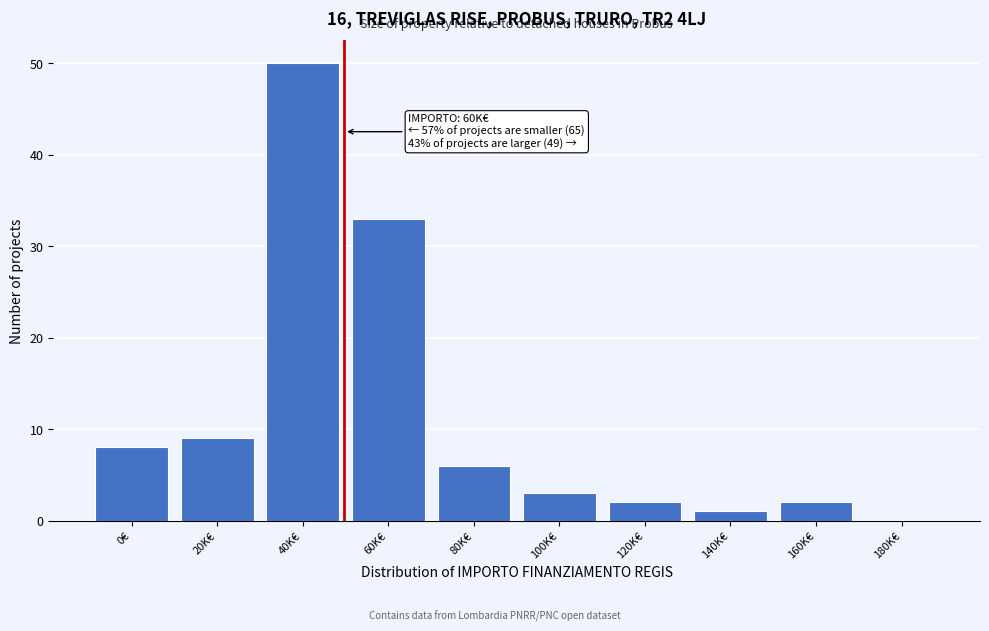

Reading left to right, transcribe all the data shown in this chart.

0€=8	20K€=9	40K€=50	60K€=33	80K€=6	100K€=3	120K€=2	140K€=1	160K€=2	180K€=0